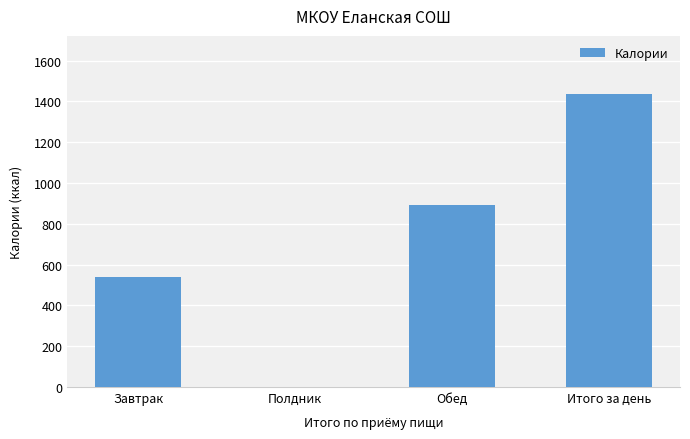

Reading left to right, transcribe all the data shown in this chart.

540.5	0.0	893.7	1434.2